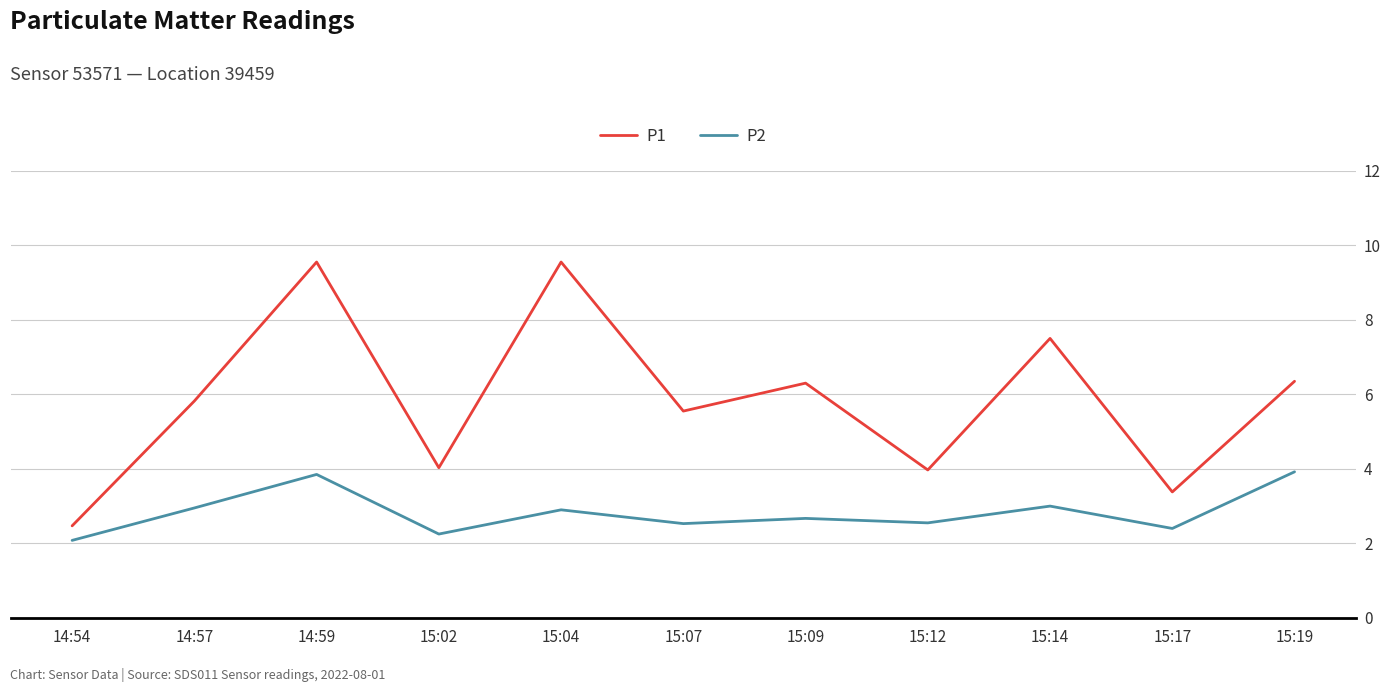

What position from the left is 14:57?

2